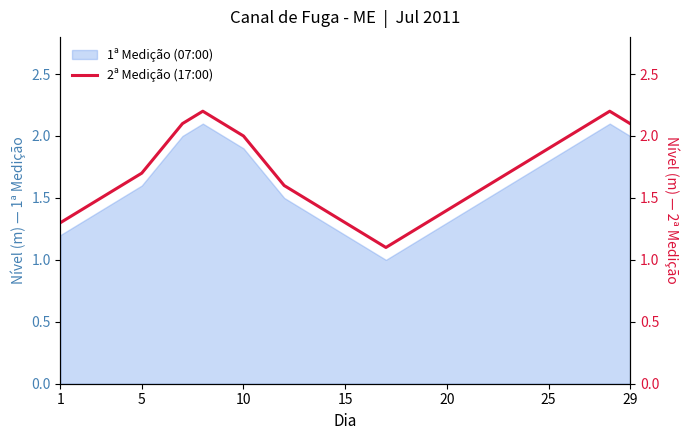

What is the minimum value shown in the chart?

1.1